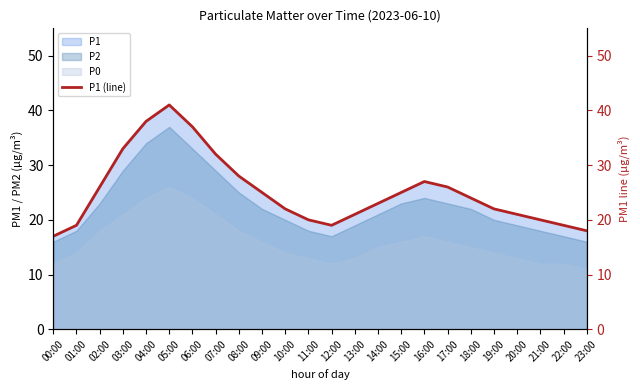

Rank the categories by value from lowest to highest.

00:00, 23:00, 01:00, 12:00, 22:00, 11:00, 21:00, 13:00, 20:00, 10:00, 19:00, 14:00, 18:00, 09:00, 15:00, 02:00, 17:00, 16:00, 08:00, 07:00, 03:00, 06:00, 04:00, 05:00